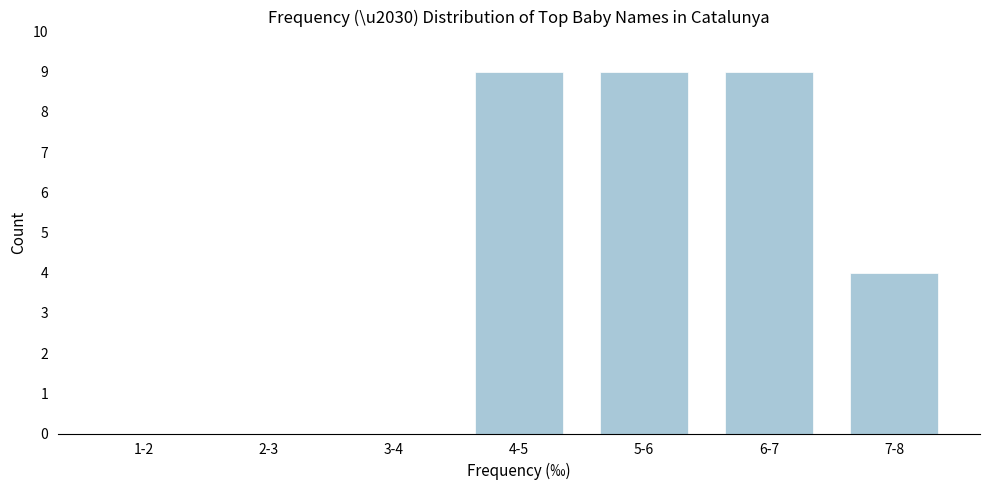

Reading right to left, extract all data points from this chart.

7-8=4	6-7=9	5-6=9	4-5=9	3-4=0	2-3=0	1-2=0